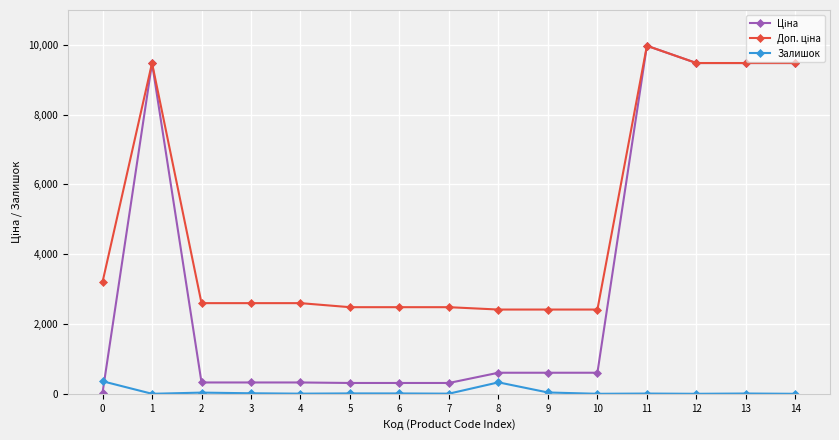

What is the spread (max minus min) of values at 8?

2086.8